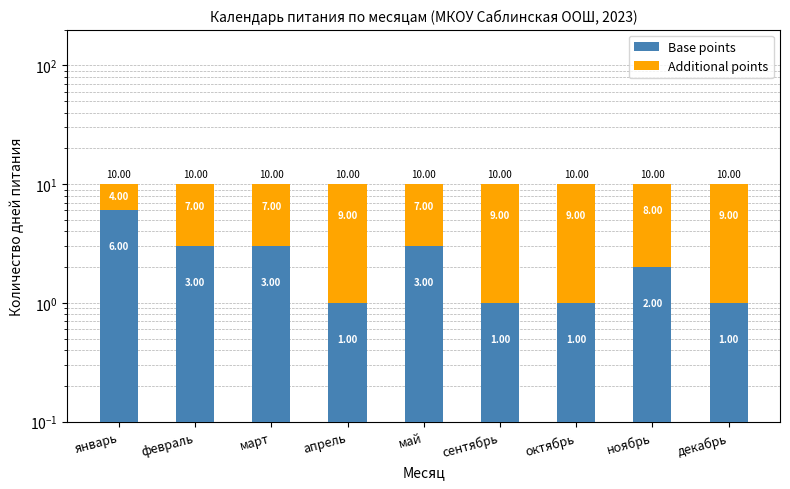

What is the difference between the maximum and second lowest values in the Base points series?

5